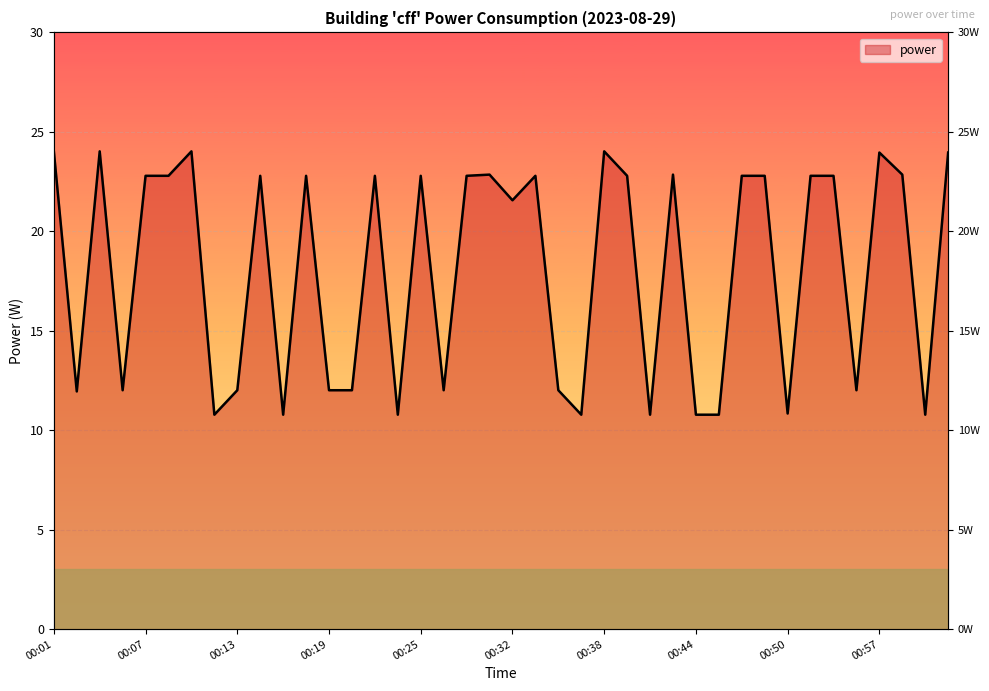

Where is the data nearest to the value 17?

00:32